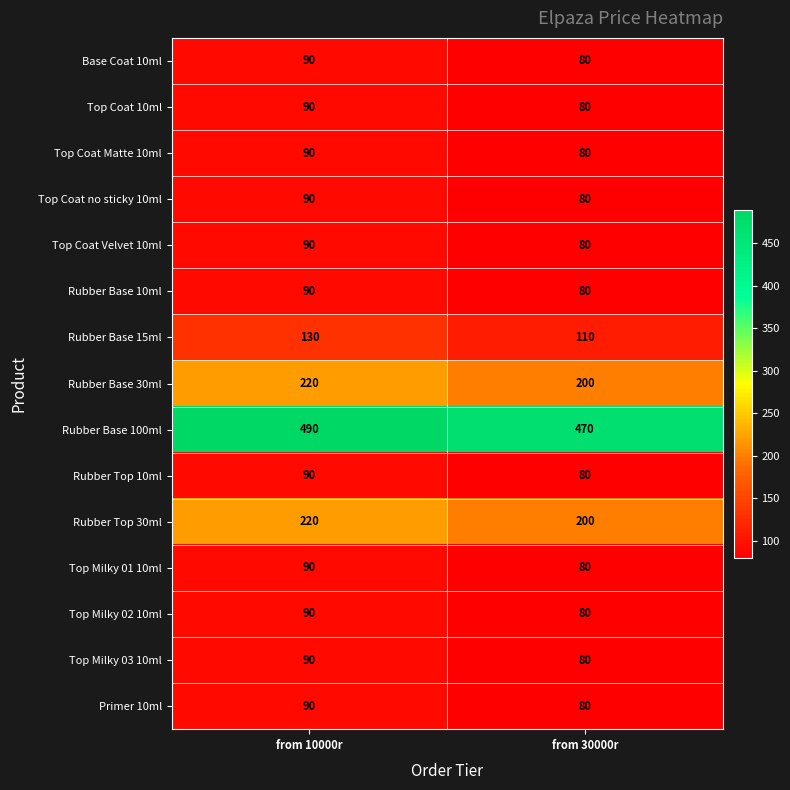

Is it true that Rubber Base 10ml equals 57 at from 10000r?

False